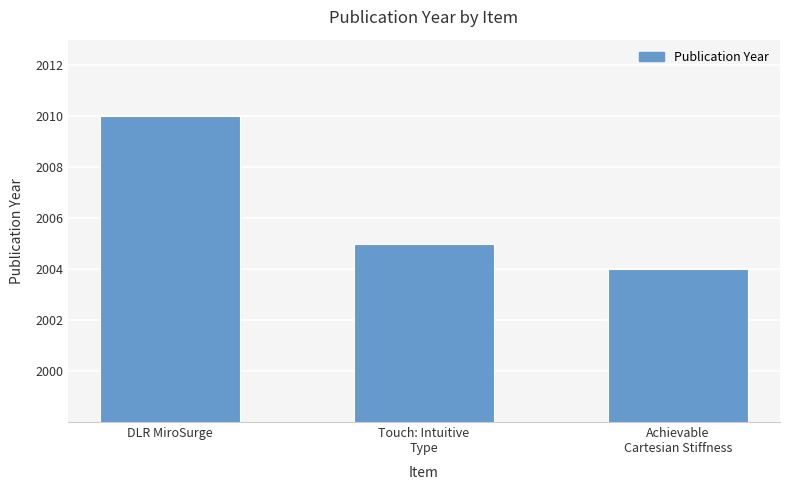

How many categories are shown in the chart?

3